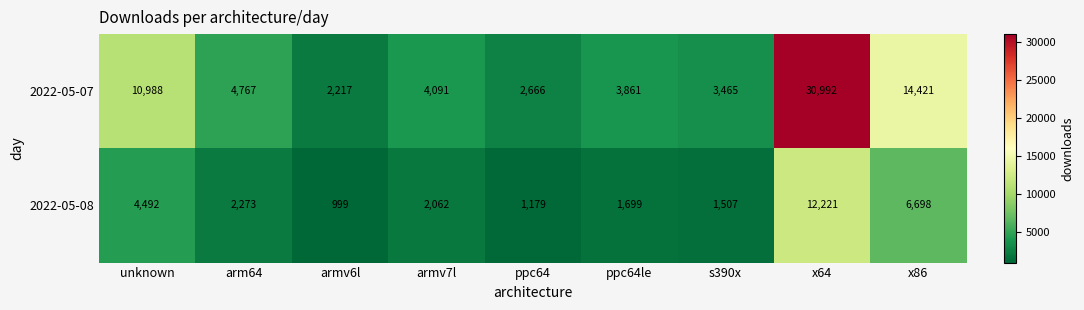

Reading left to right, what are all the values shown in this chart?

2022-05-07: 10988	4767	2217	4091	2666	3861	3465	30992	14421
2022-05-08: 4492	2273	999	2062	1179	1699	1507	12221	6698